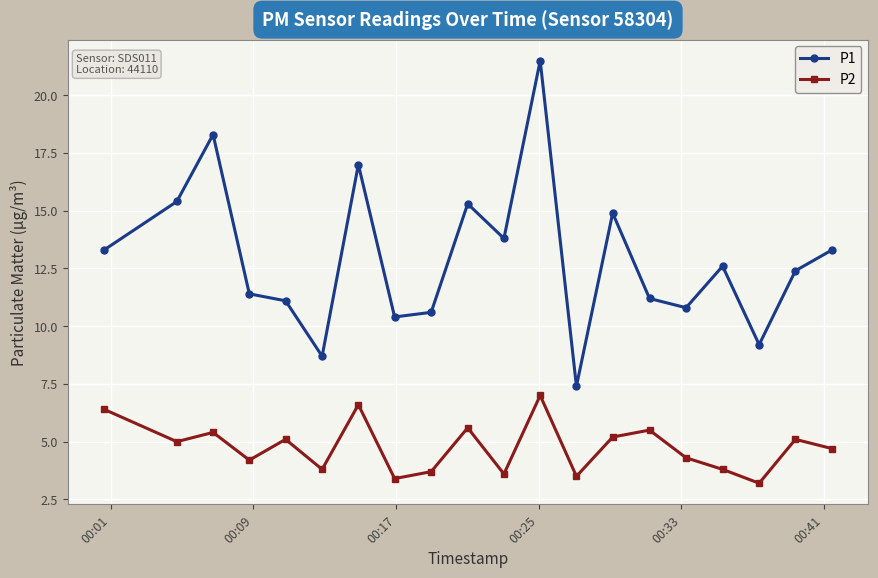

Which series has the widest spread of values?

P1